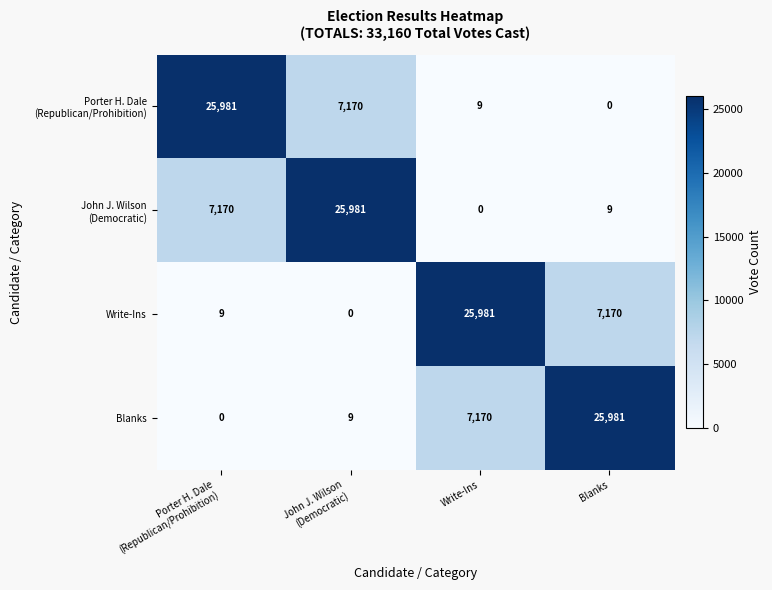

What is the maximum value shown in the chart?

25981